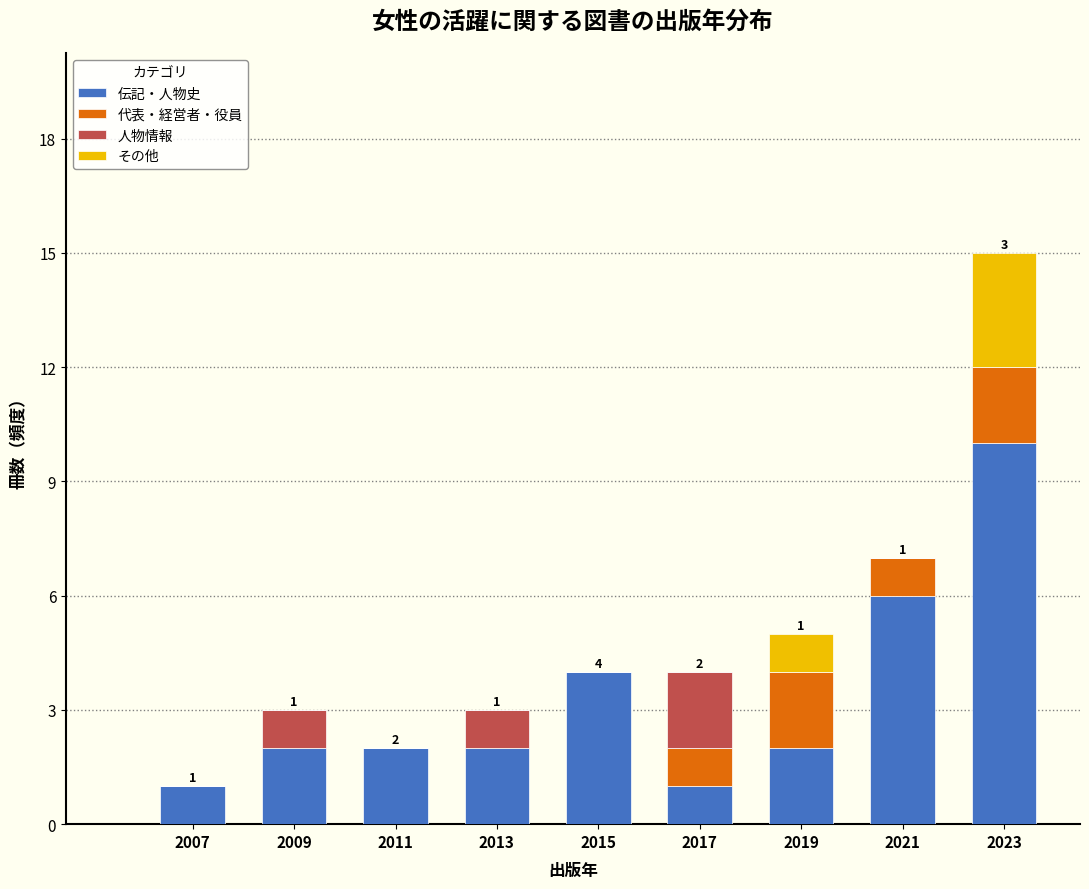

Which range on the x-axis has the tallest stacked bar (by total height)?

2022 to 2024